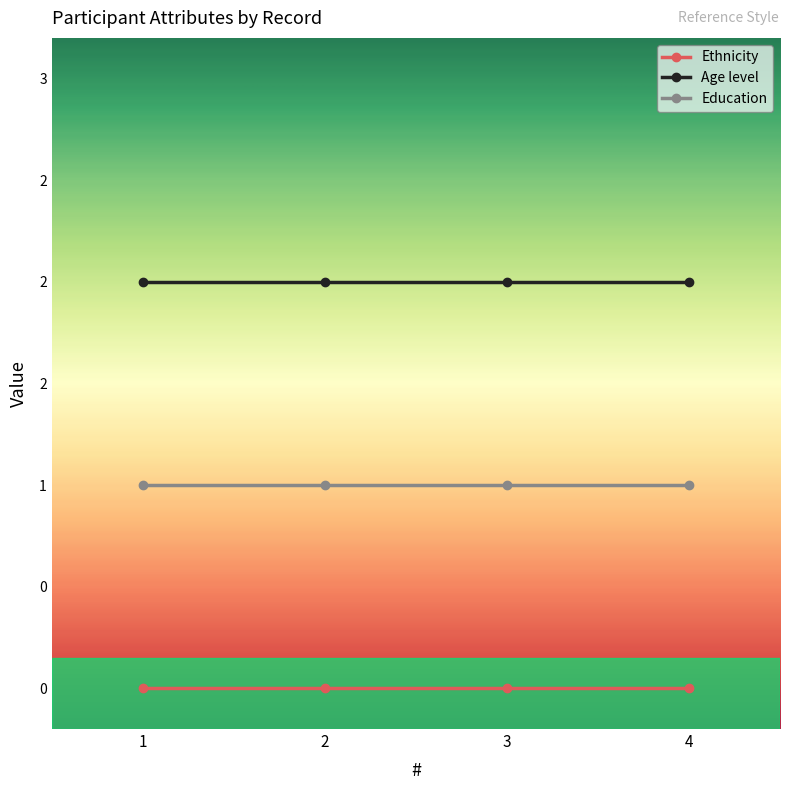

What are all the series names shown in the legend?

Ethnicity, Age level, Education